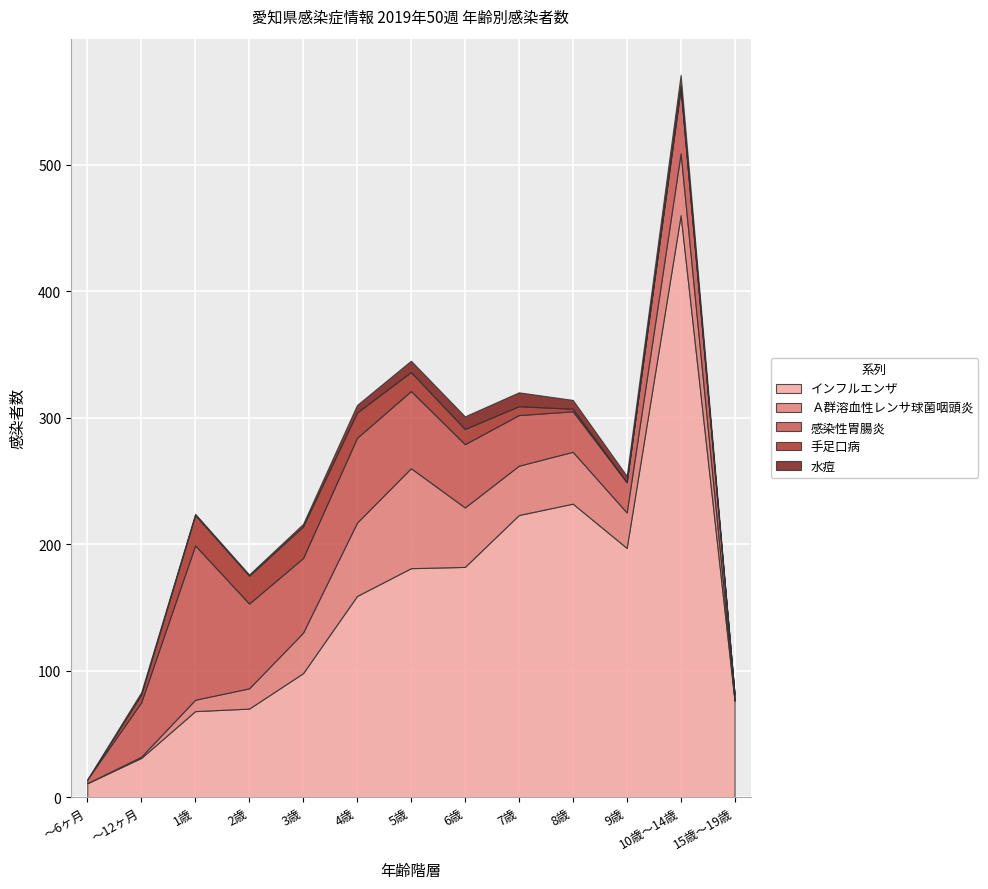

True or false: 手足口病 and 感染性胃腸炎 intersect in this chart.

False